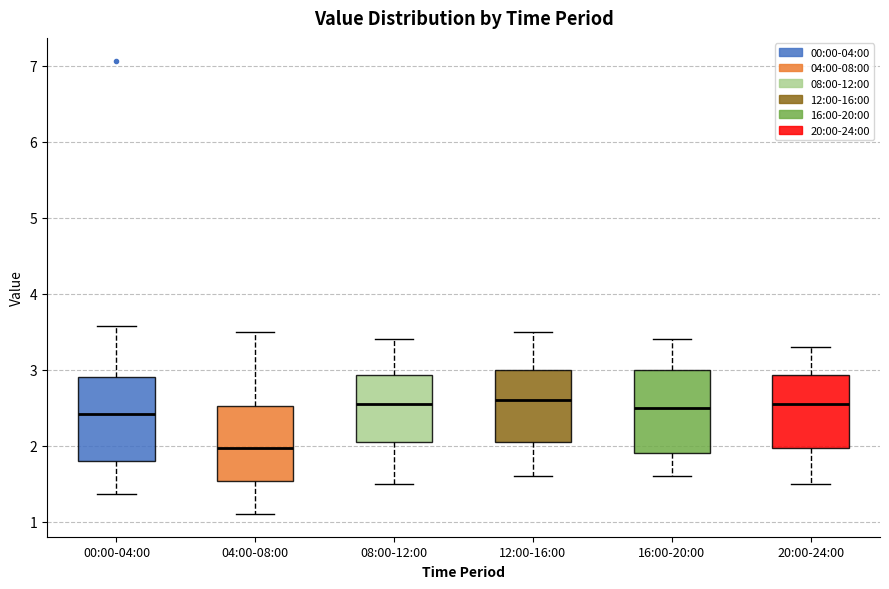

Reading left to right, transcribe this box plot: for each box, give where its median line is, the range the box spans, and where its two whiskers end, as read against the y-axis. The values are not printed on the chart, so give them approximately, as read against the axis.

00:00-04:00: median 2.4, box 1.8 to 2.9, whiskers 1.4 to 3.6
04:00-08:00: median 2.0, box 1.5 to 2.5, whiskers 1.1 to 3.5
08:00-12:00: median 2.6, box 2.1 to 2.9, whiskers 1.5 to 3.4
12:00-16:00: median 2.6, box 2.1 to 3.0, whiskers 1.6 to 3.5
16:00-20:00: median 2.5, box 1.9 to 3.0, whiskers 1.6 to 3.4
20:00-24:00: median 2.6, box 2.0 to 2.9, whiskers 1.5 to 3.3